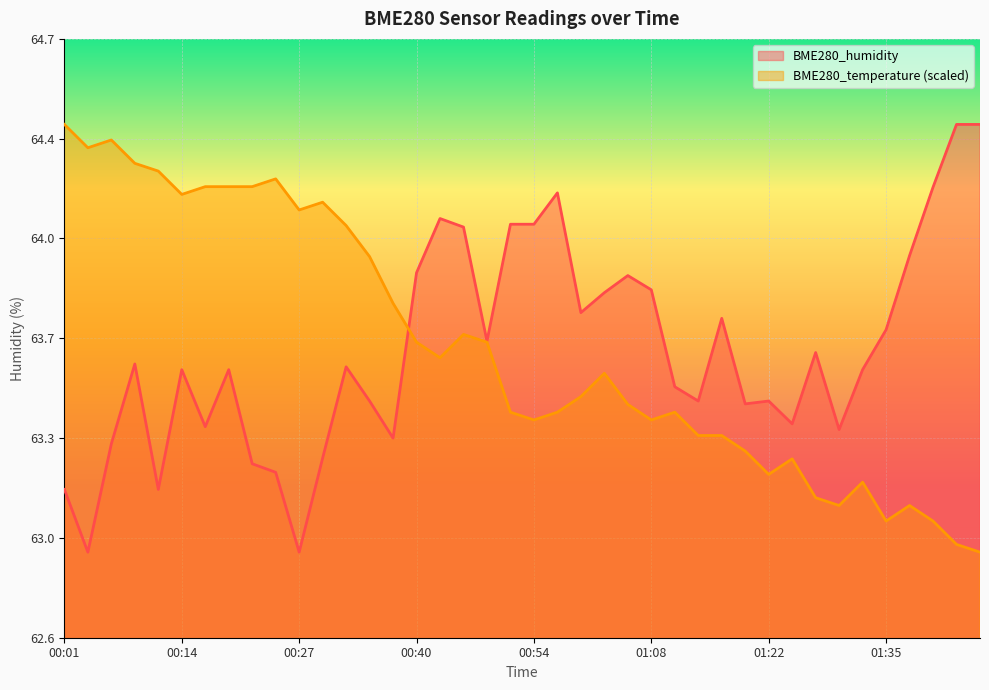

True or false: BME280_temperature has a value of 64.1 at 00:27.

True